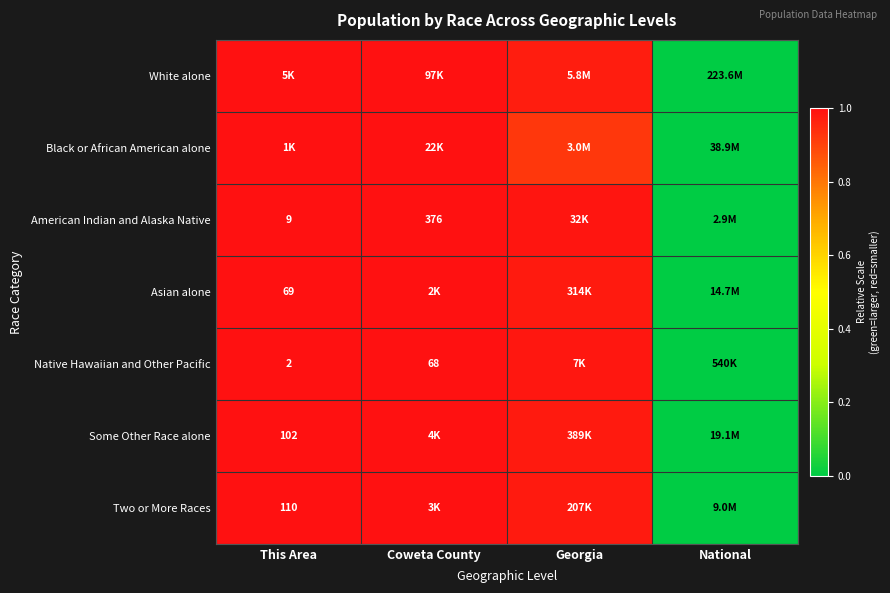

The value of Native Hawaiian and Other Pacific at Georgia is 0.6. True or false?

False